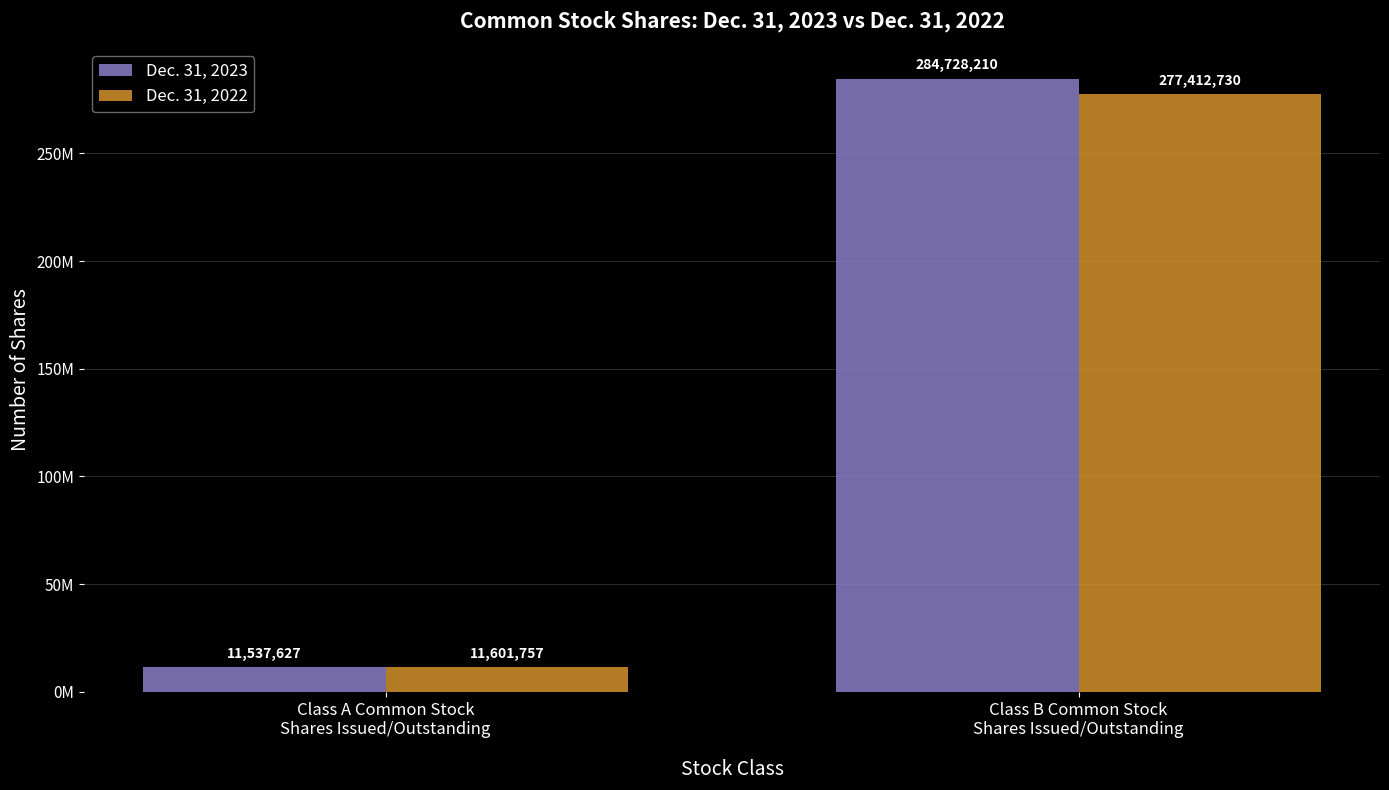

At which category is the sum across all series the highest?

Class B Common Stock
Shares Issued/Outstanding